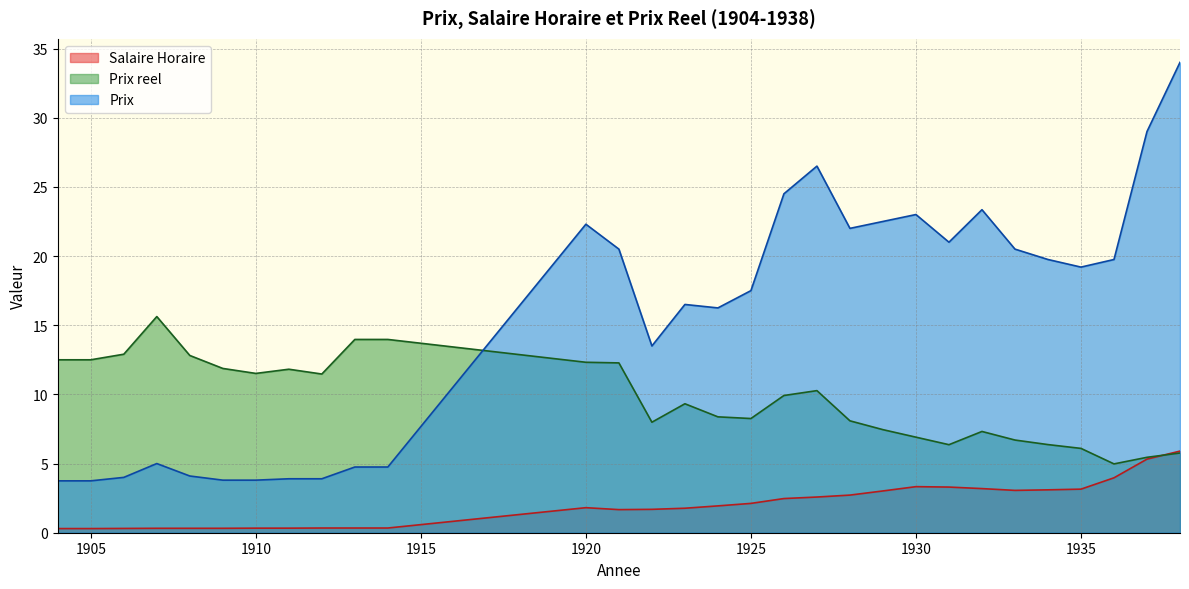

At which category does Salaire Horaire reach its first local valley?

1921